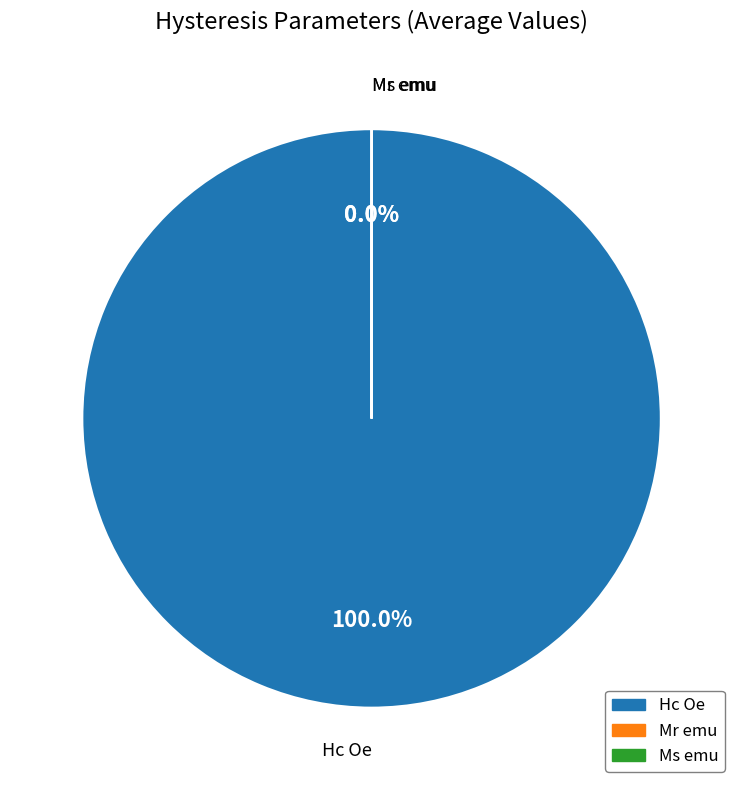

Which slice is the largest?

Hc Oe